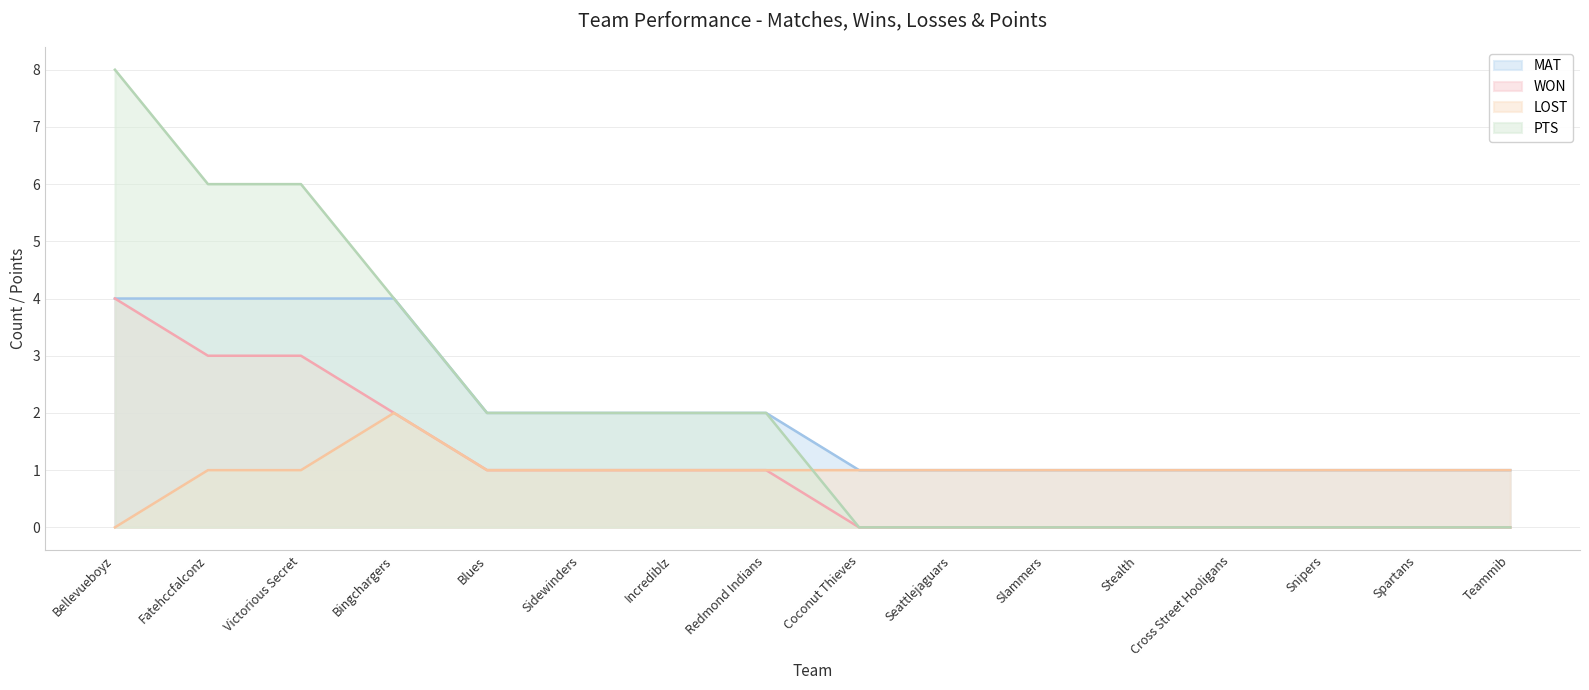

True or false: PTS and WON cross at least once.

False